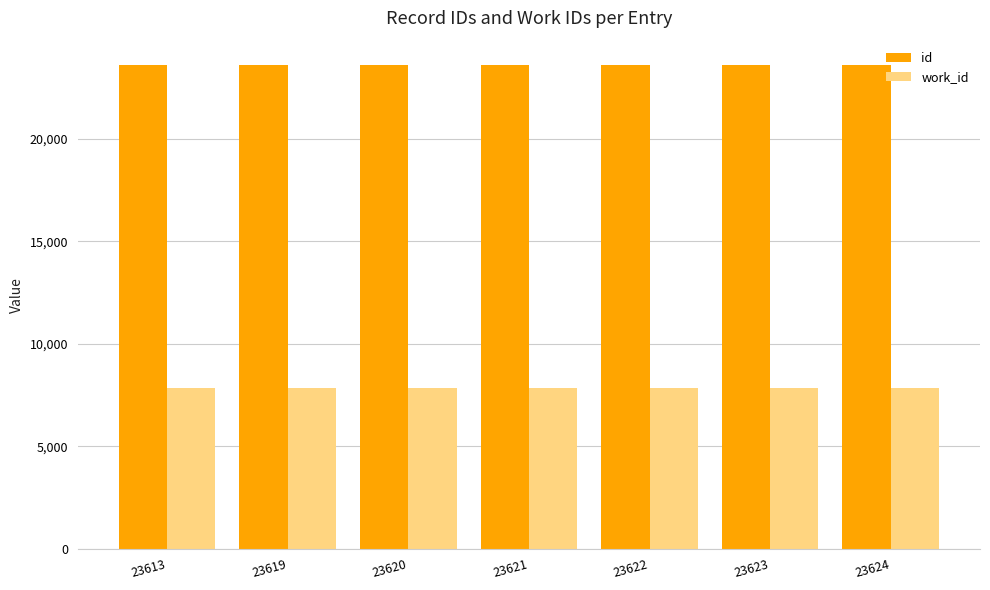

The work_id series shows 5151 at 23623. True or false?

False